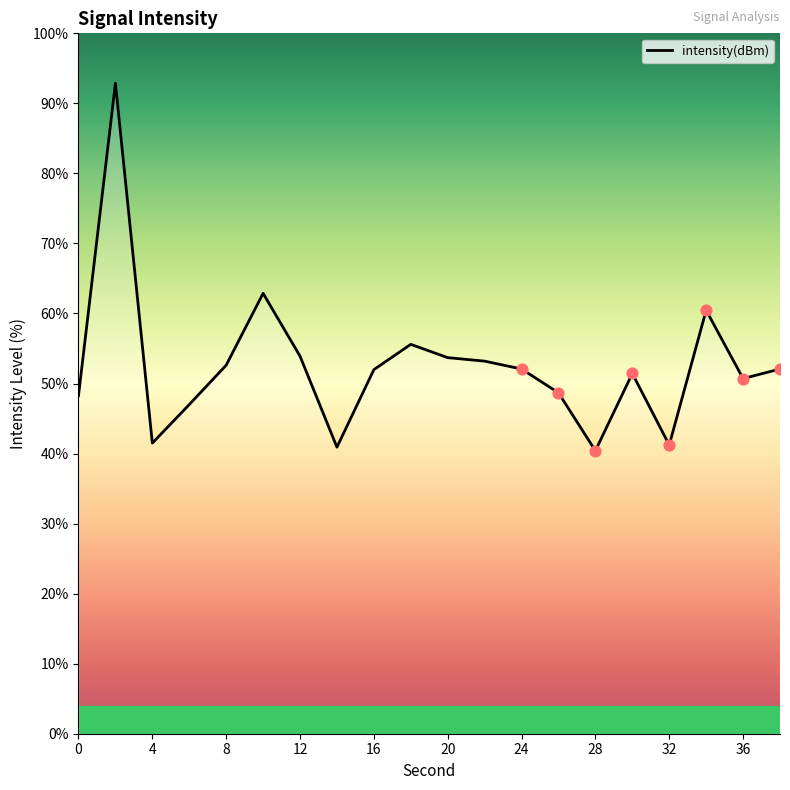

What is the difference between the maximum and minimum values?

52.5